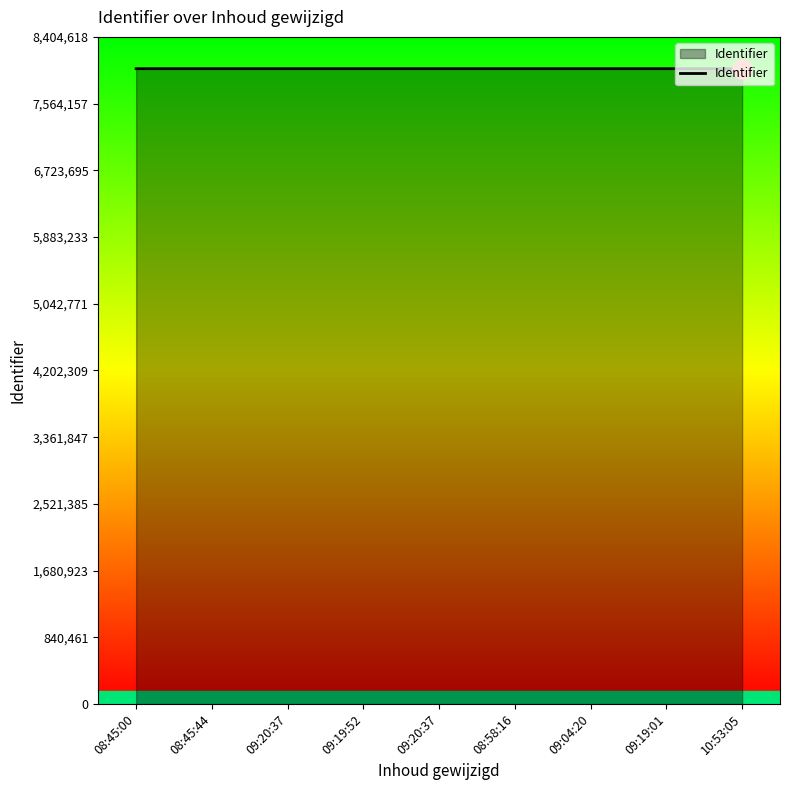

How many lines are shown in the chart?

1